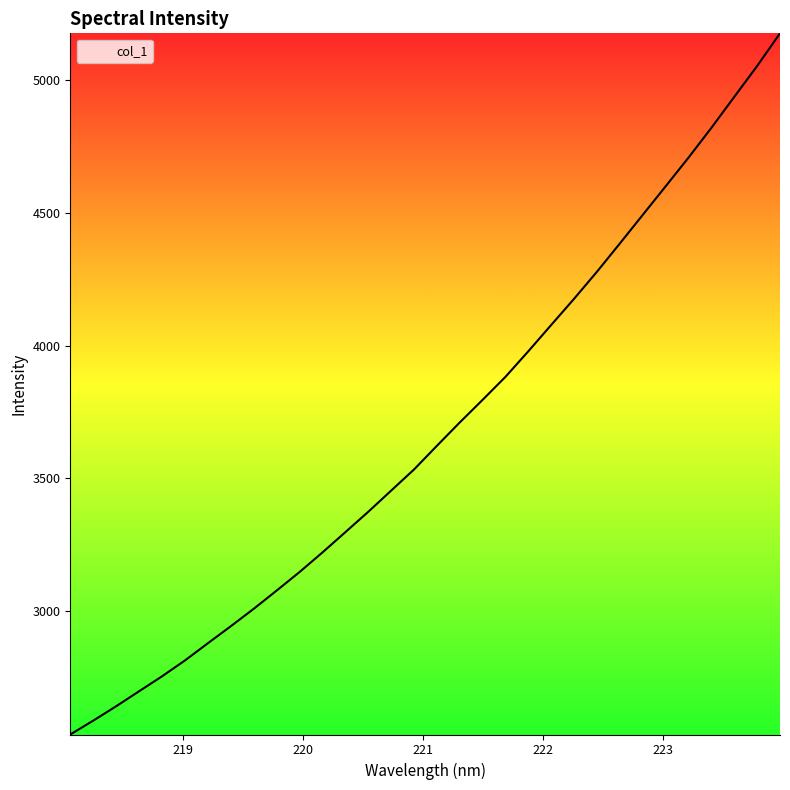

What is the maximum value shown in the chart?

5177.2